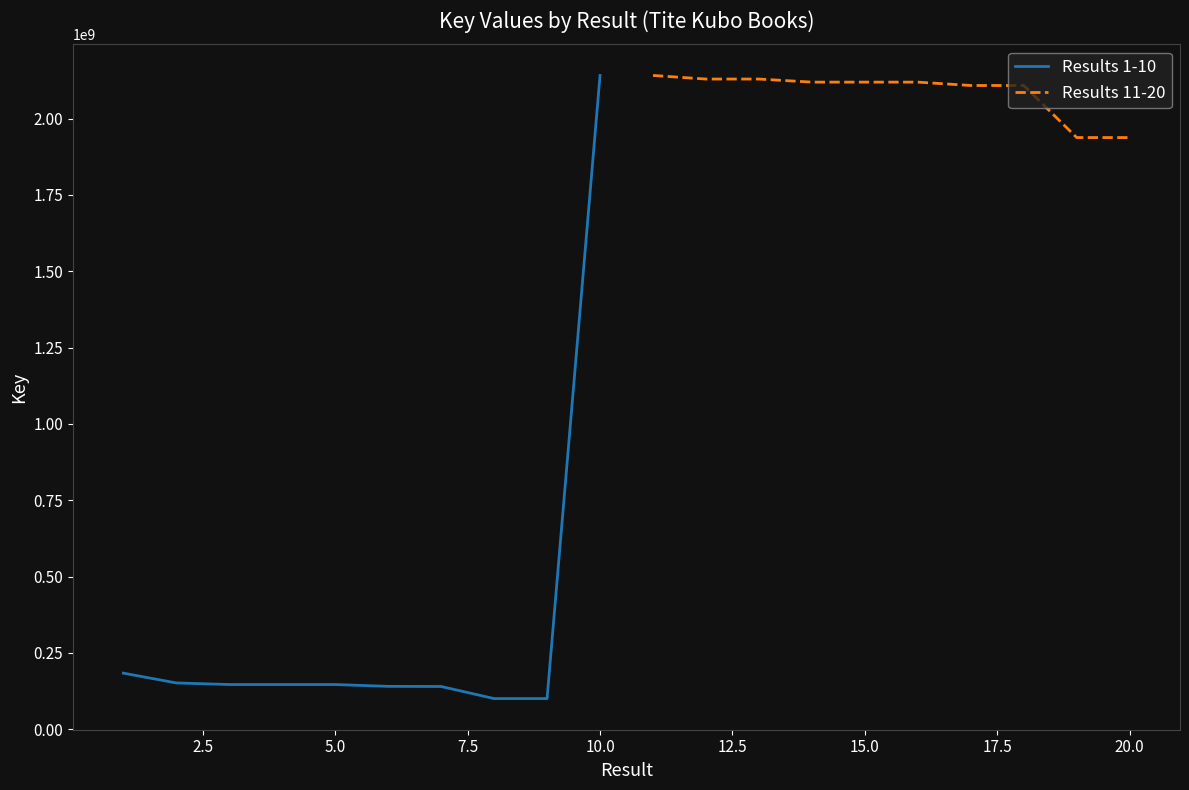

What is the highest value of the Results 1-10 series?

2141429457